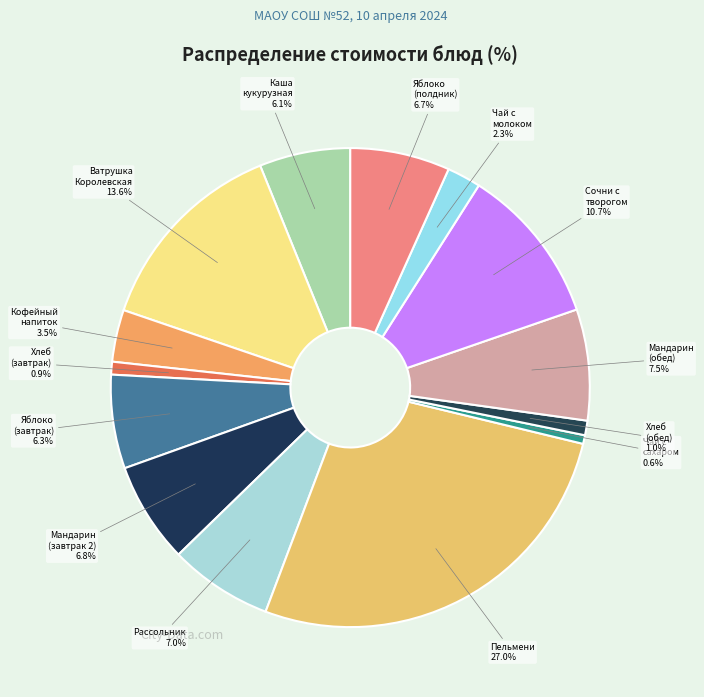

How many slices are in this pie chart?

14